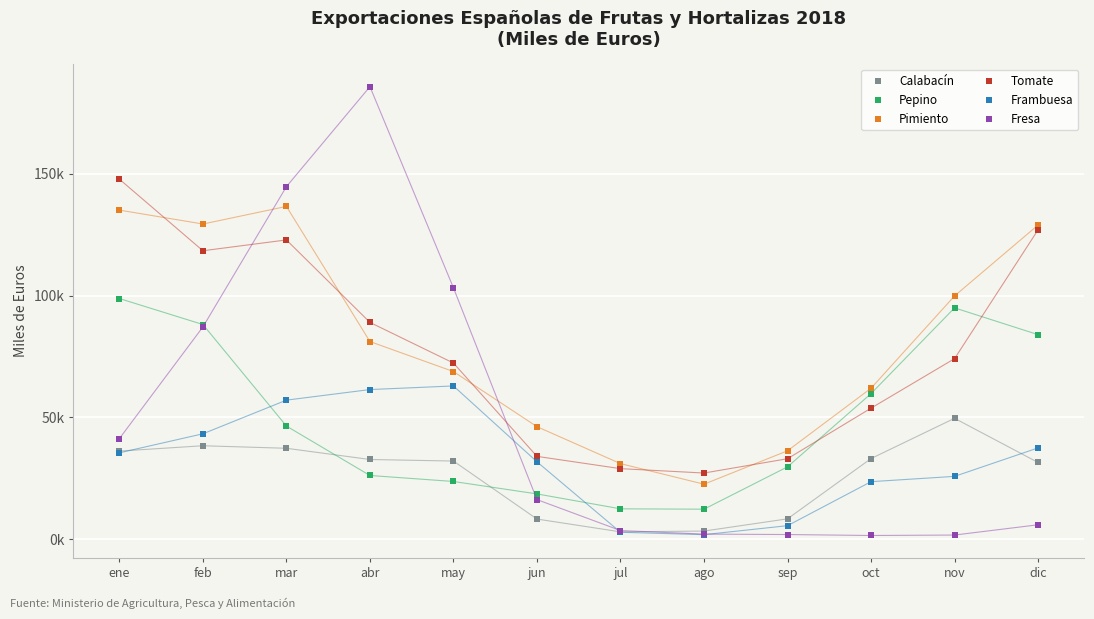

Which has a higher value, nov or feb?

nov